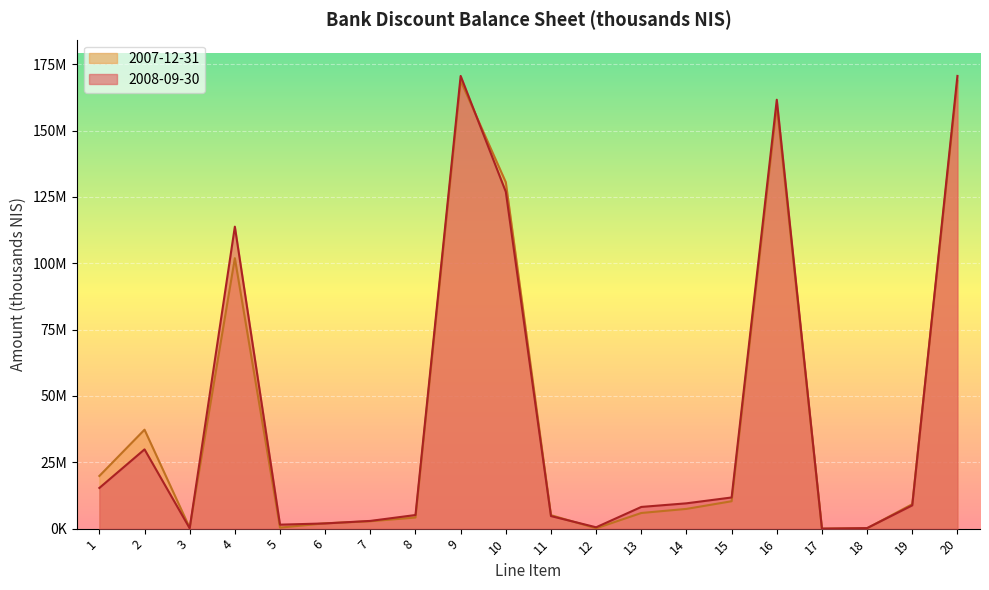

After their last crossing, which series has the higher values: 2008-09-30 or 2007-12-31?

2008-09-30